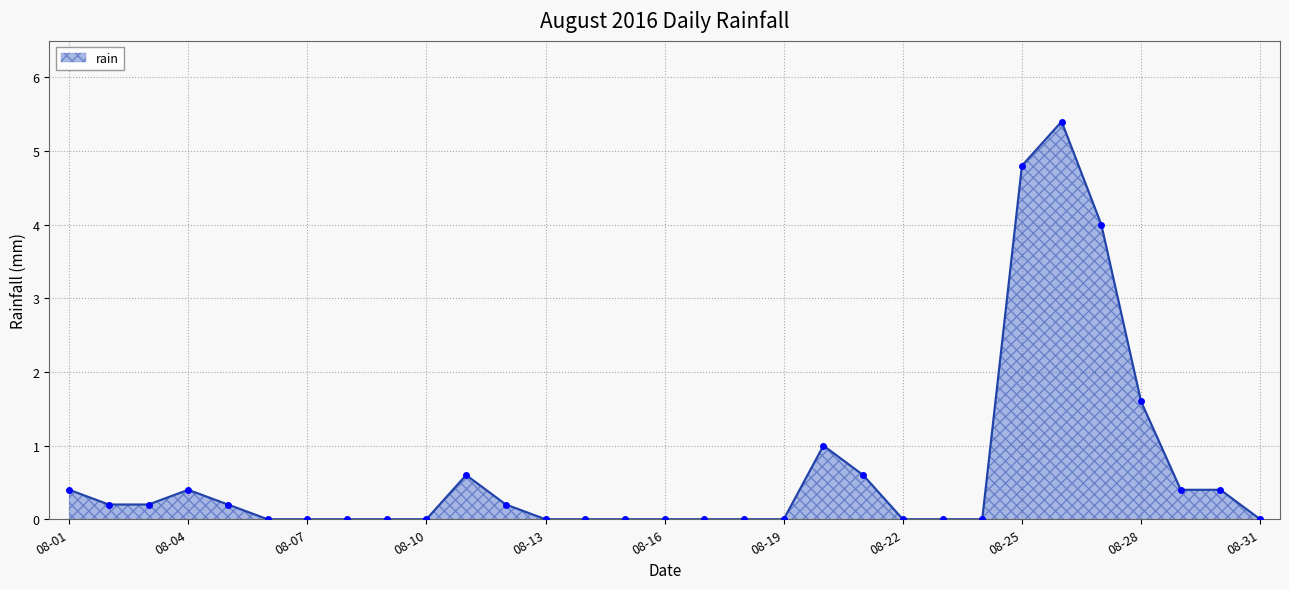

How many series are shown in this chart?

1